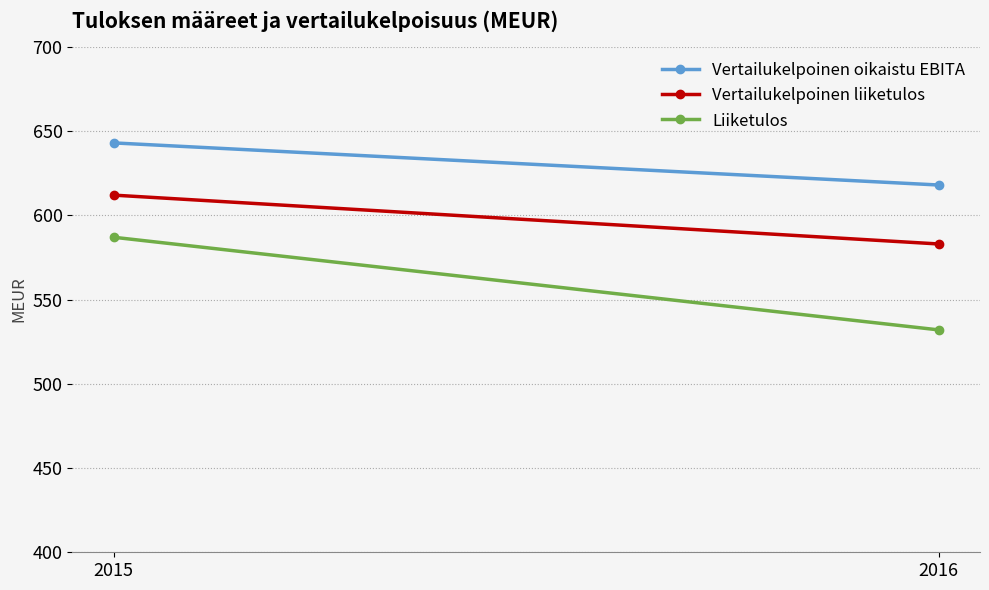

What is the difference between the Vertailukelpoinen oikaistu EBITA values at 2016 and 2015?

25